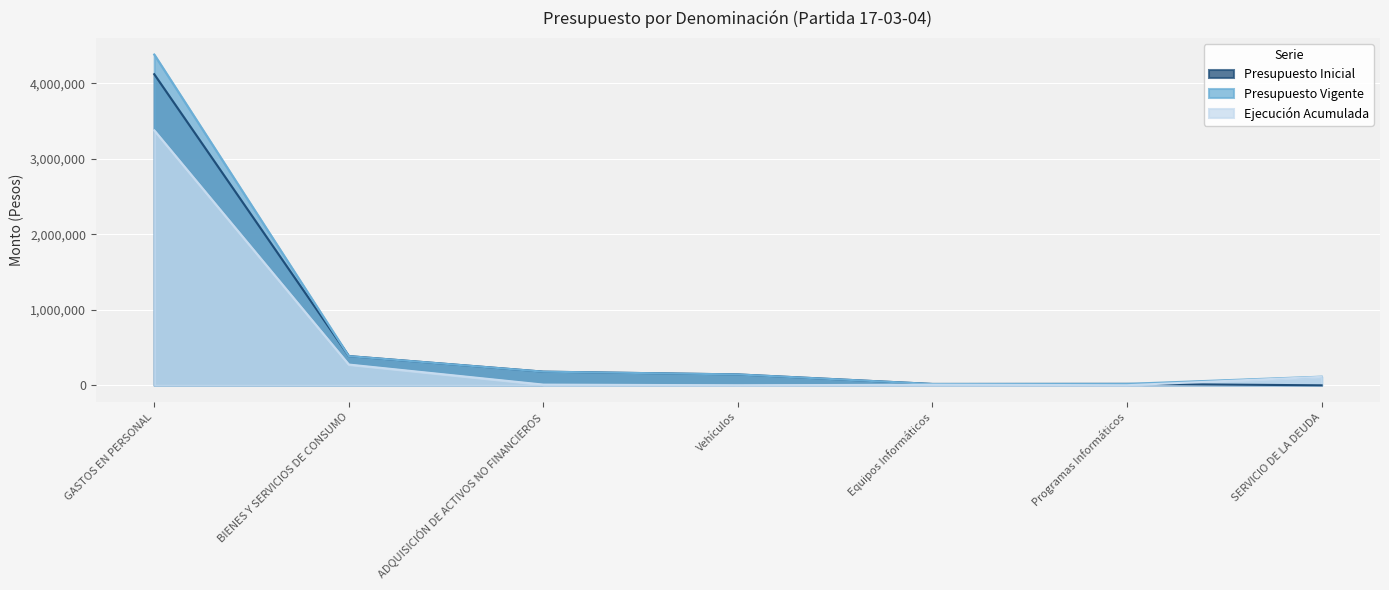

Reading right to left, transcribe all the data shown in this chart.

Presupuesto Inicial: SERVICIO DE LA DEUDA=0	Programas Informáticos=18918	Equipos Informáticos=17814	Vehículos=144200	ADQUISICIÓN DE ACTIVOS NO FINANCIEROS=180932	BIENES Y SERVICIOS DE CONSUMO=386940	GASTOS EN PERSONAL=4122038
Presupuesto Vigente: SERVICIO DE LA DEUDA=114626	Programas Informáticos=18918	Equipos Informáticos=17814	Vehículos=144200	ADQUISICIÓN DE ACTIVOS NO FINANCIEROS=180932	BIENES Y SERVICIOS DE CONSUMO=386940	GASTOS EN PERSONAL=4382750
Ejecución Acumulada: SERVICIO DE LA DEUDA=112026	Programas Informáticos=1193	Equipos Informáticos=7975	Vehículos=0	ADQUISICIÓN DE ACTIVOS NO FINANCIEROS=9168	BIENES Y SERVICIOS DE CONSUMO=274849	GASTOS EN PERSONAL=3378155